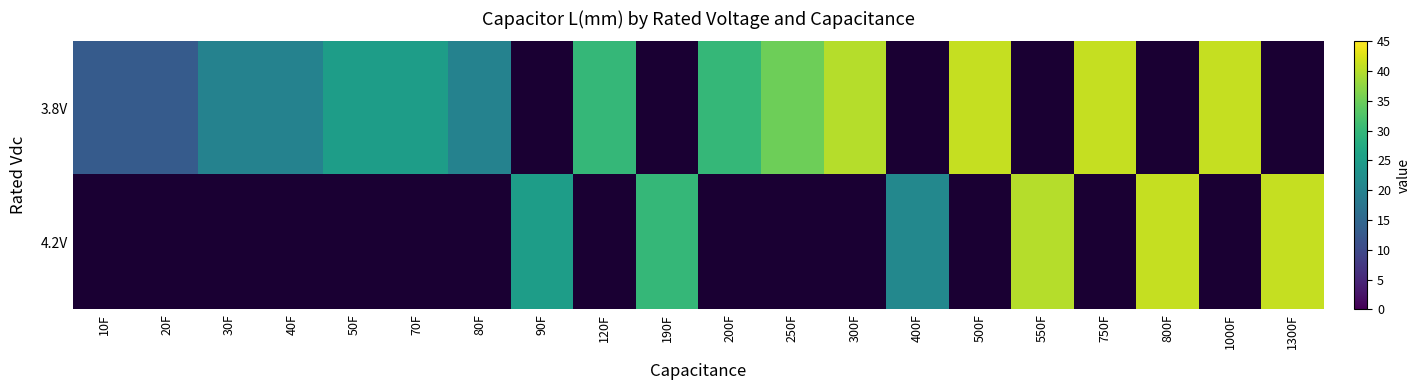

Rank the series by their maximum value, from highest to lowest.

3.8V, 4.2V